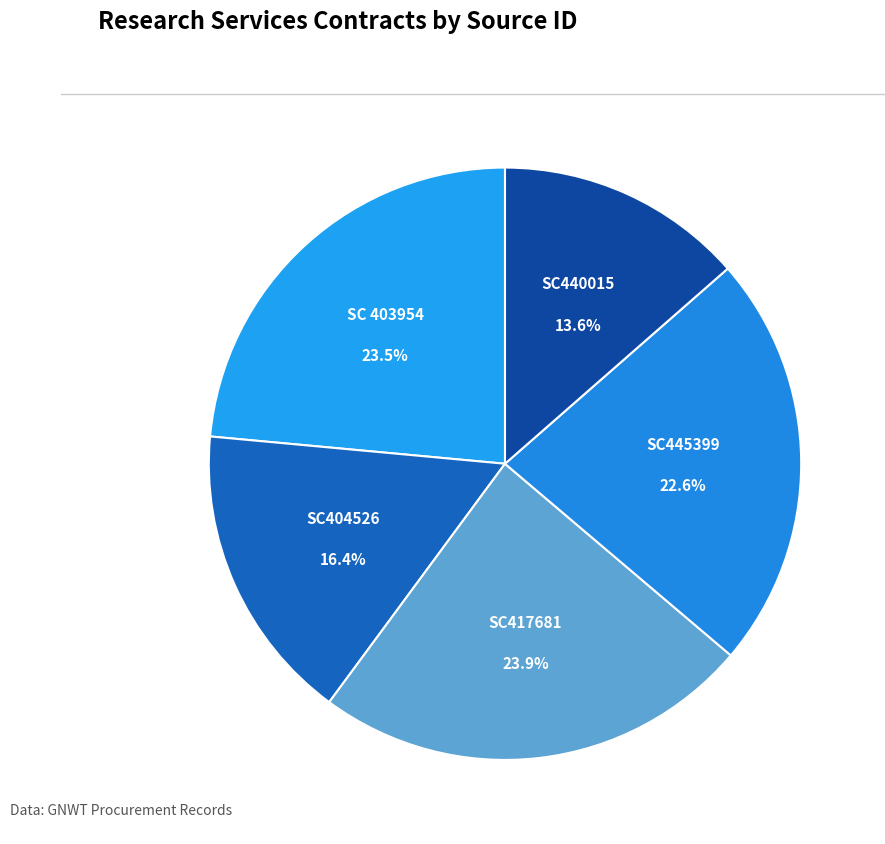

Is the sum of SC417681 and SC445399 greater than half?

No